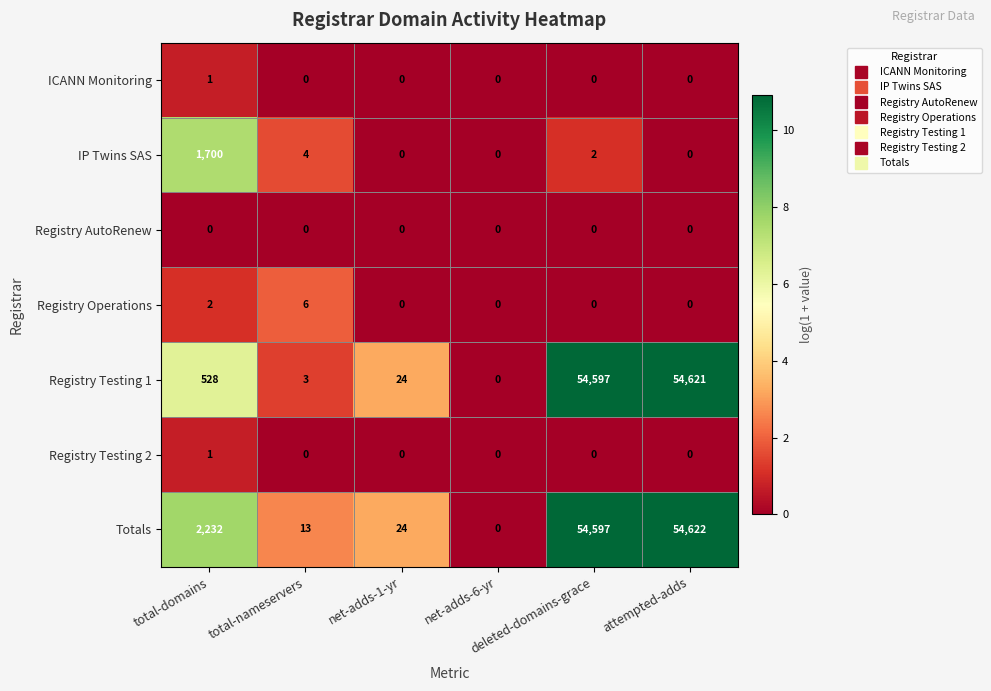

What is the greatest value displayed?

54622